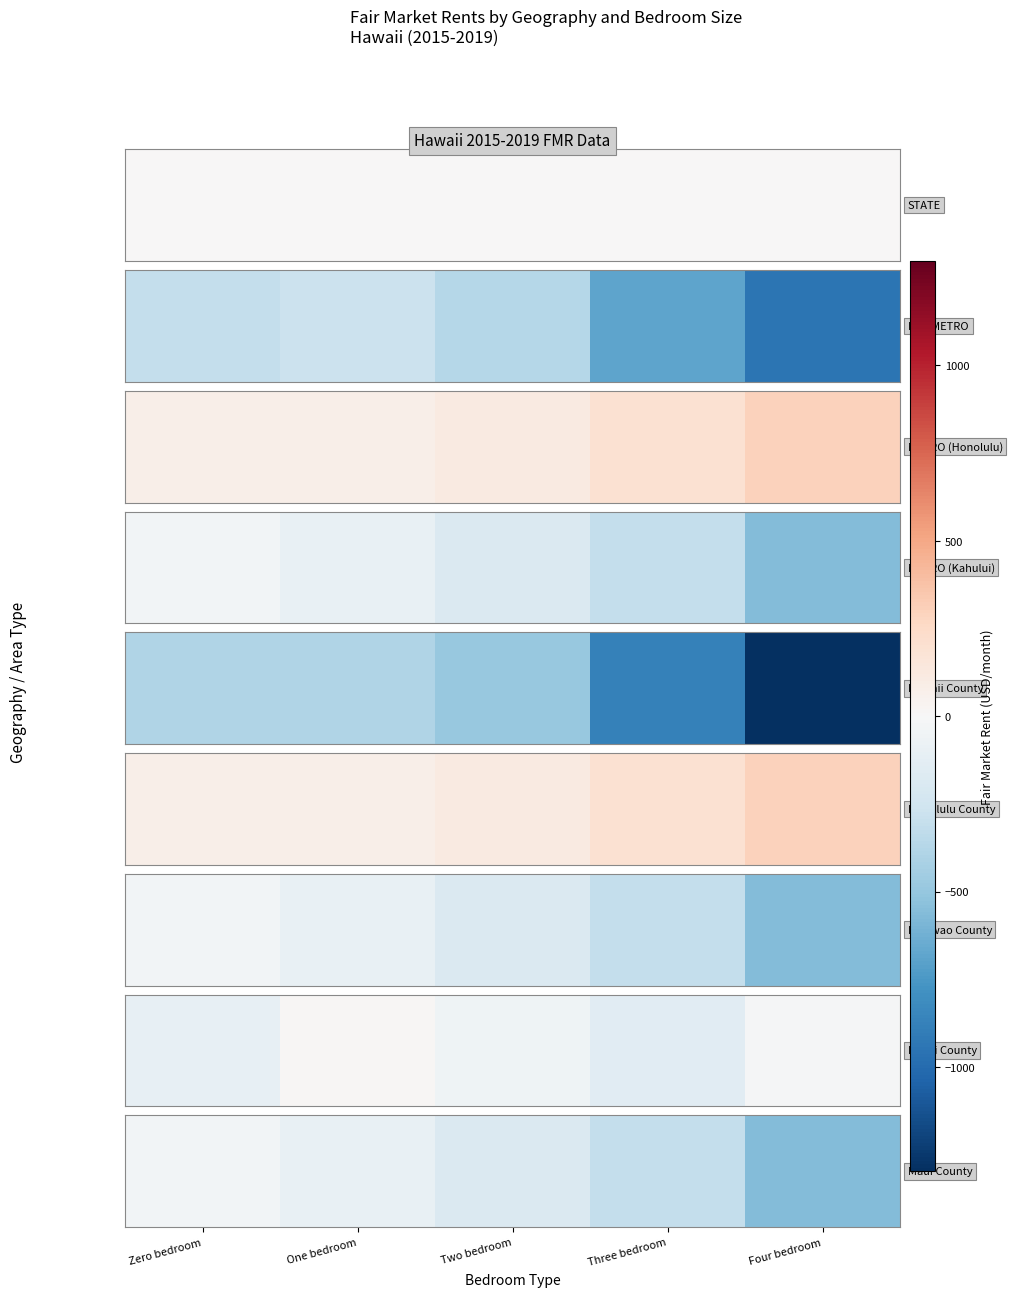

The chart shows a value of -92.7 at One bedroom. True or false?

True